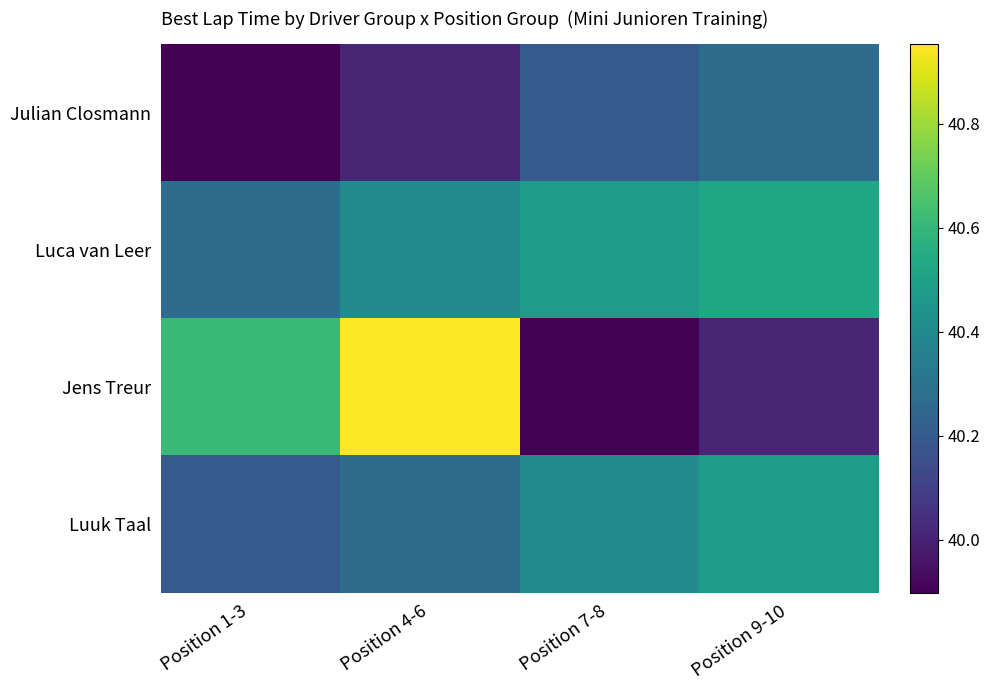

At how many categories does at least one series exceed 40?

4